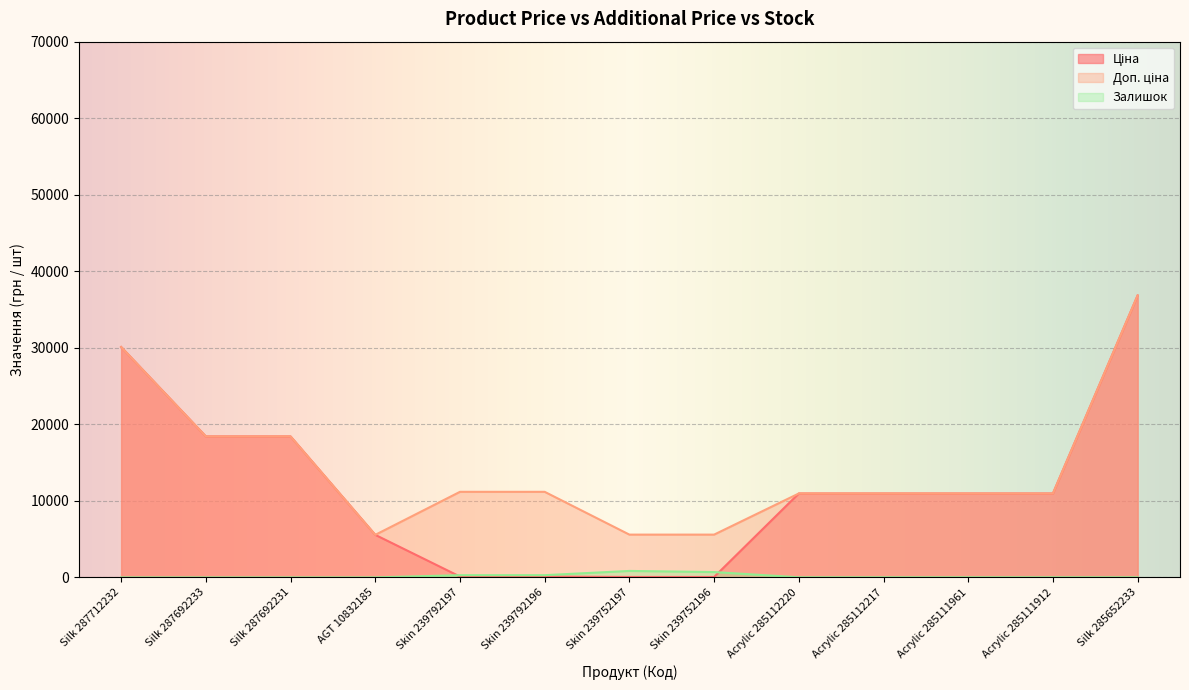

What is the spread (max minus min) of values at Skin 239792197?

11070.2